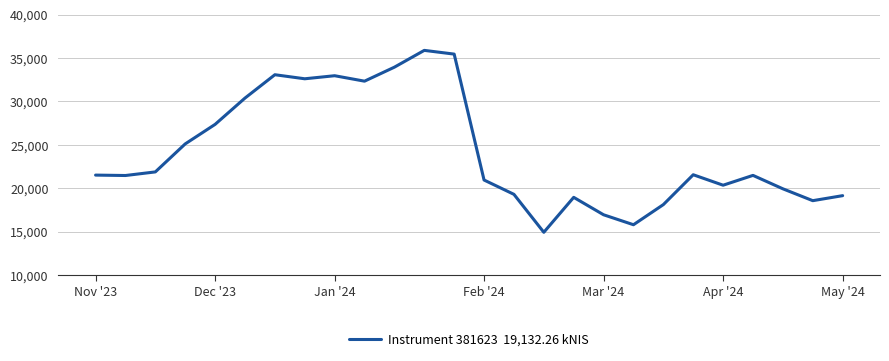

Count the number of data series in this chart.

1